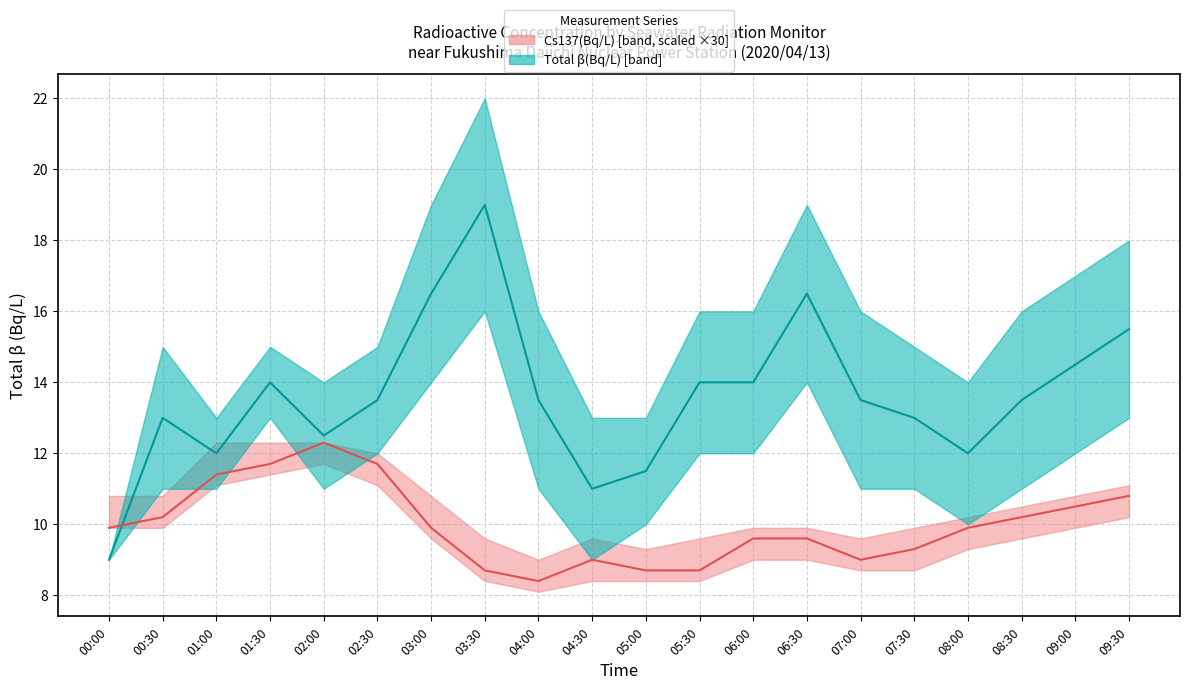

What position from the left is 00:30?

2